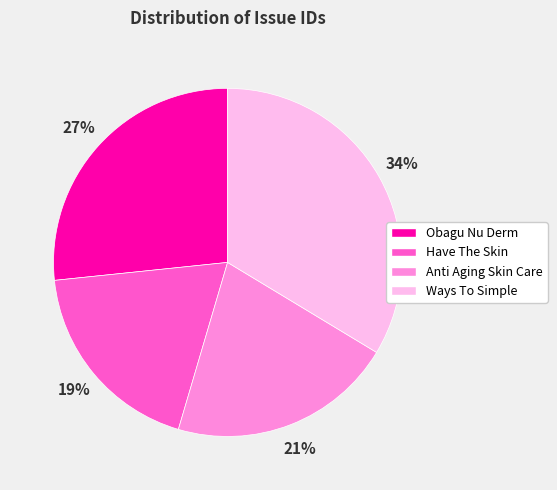

Combined, do Have The Skin and Obagu Nu Derm account for over 50%?

No